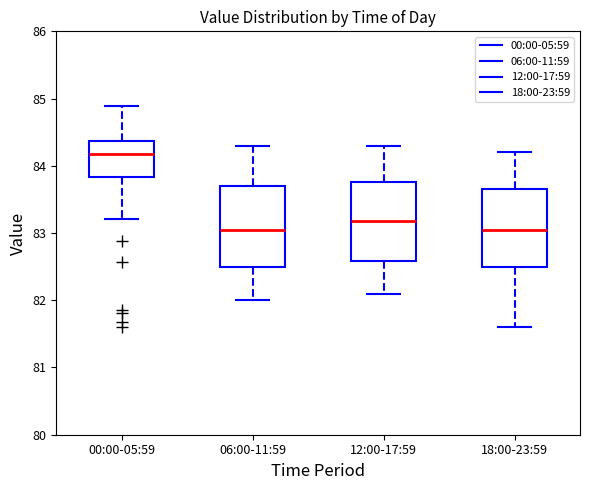

Reading left to right, read every box against the y-axis: the position of its median line, the range the box covers, and the ends of its whiskers. The values are not printed on the chart, so give them approximately, as read against the axis.

00:00-05:59: median 84.2, box 83.8 to 84.4, whiskers 83.2 to 84.9
06:00-11:59: median 83.1, box 82.5 to 83.7, whiskers 82.0 to 84.3
12:00-17:59: median 83.2, box 82.6 to 83.8, whiskers 82.1 to 84.3
18:00-23:59: median 83.1, box 82.5 to 83.7, whiskers 81.6 to 84.2